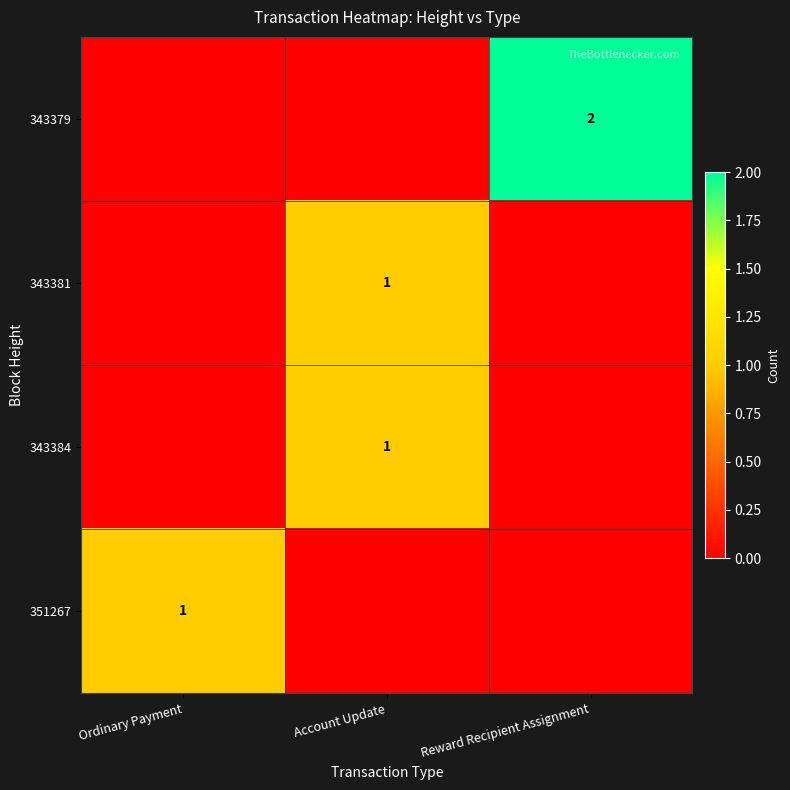

At which category is the sum across all series the highest?

Account Update